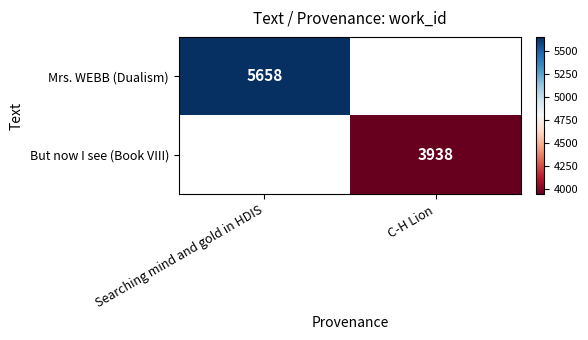

True or false: But now I see (Book VIII) has a value of 2555 at C-H Lion.

False